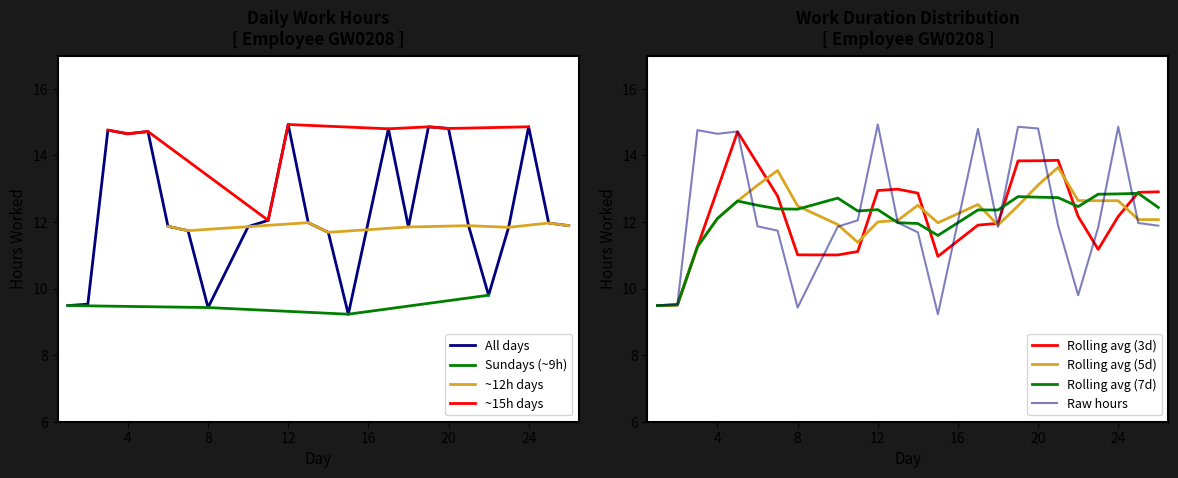

Count the number of values greater than 11.

19